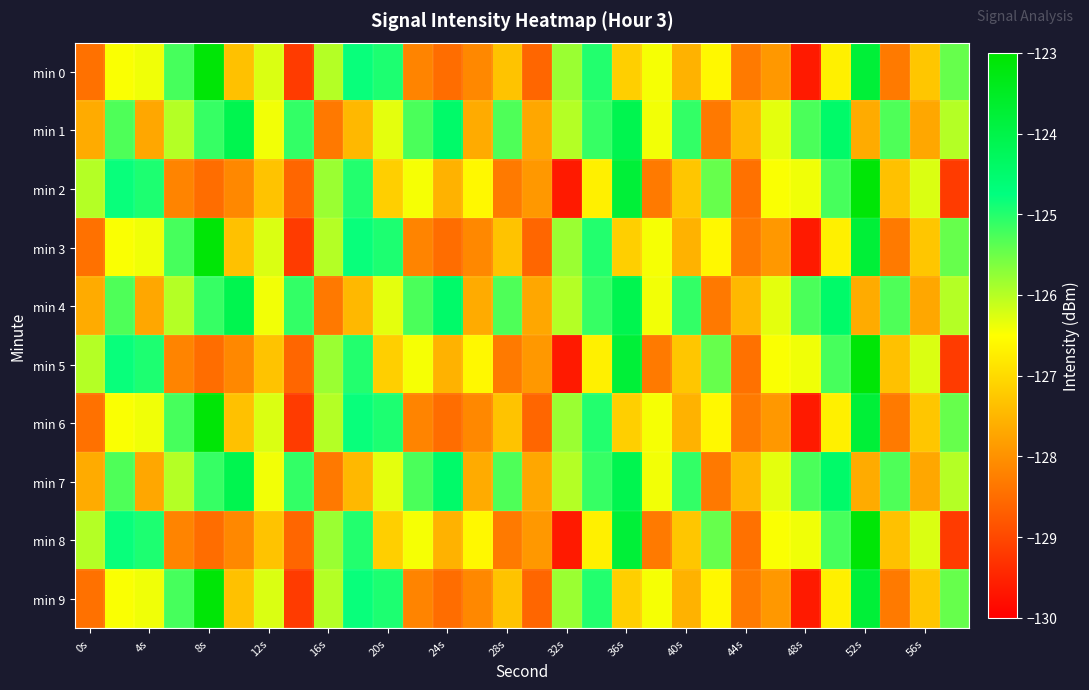

Reading left to right, what are all the values shown in this chart?

min 0: -128.4	-126.5	-126.4	-125.2	-123.1	-127.3	-126.2	-129.2	-126.0	-124.8	-125.0	-128.2	-128.5	-128.1	-127.3	-128.6	-125.8	-125.0	-127.1	-126.4	-127.6	-126.6	-128.3	-127.9	-129.6	-126.7	-123.8	-128.3	-127.3	-125.5
min 1: -127.6	-125.3	-127.7	-126.0	-125.1	-124.1	-126.4	-125.1	-128.3	-127.5	-126.3	-125.3	-124.5	-127.6	-125.3	-127.7	-126.0	-125.1	-124.1	-126.4	-125.1	-128.3	-127.5	-126.3	-125.3	-124.5	-127.6	-125.3	-127.7	-126.0
min 2: -126.0	-124.8	-125.0	-128.2	-128.5	-128.1	-127.3	-128.6	-125.8	-125.0	-127.1	-126.4	-127.6	-126.6	-128.3	-127.9	-129.6	-126.7	-123.8	-128.3	-127.3	-125.5	-128.4	-126.5	-126.4	-125.2	-123.1	-127.3	-126.2	-129.2
min 3: -128.4	-126.5	-126.4	-125.2	-123.1	-127.3	-126.2	-129.2	-126.0	-124.8	-125.0	-128.2	-128.5	-128.1	-127.3	-128.6	-125.8	-125.0	-127.1	-126.4	-127.6	-126.6	-128.3	-127.9	-129.6	-126.7	-123.8	-128.3	-127.3	-125.5
min 4: -127.6	-125.3	-127.7	-126.0	-125.1	-124.1	-126.4	-125.1	-128.3	-127.5	-126.3	-125.3	-124.5	-127.6	-125.3	-127.7	-126.0	-125.1	-124.1	-126.4	-125.1	-128.3	-127.5	-126.3	-125.3	-124.5	-127.6	-125.3	-127.7	-126.0
min 5: -126.0	-124.8	-125.0	-128.2	-128.5	-128.1	-127.3	-128.6	-125.8	-125.0	-127.1	-126.4	-127.6	-126.6	-128.3	-127.9	-129.6	-126.7	-123.8	-128.3	-127.3	-125.5	-128.4	-126.5	-126.4	-125.2	-123.1	-127.3	-126.2	-129.2
min 6: -128.4	-126.5	-126.4	-125.2	-123.1	-127.3	-126.2	-129.2	-126.0	-124.8	-125.0	-128.2	-128.5	-128.1	-127.3	-128.6	-125.8	-125.0	-127.1	-126.4	-127.6	-126.6	-128.3	-127.9	-129.6	-126.7	-123.8	-128.3	-127.3	-125.5
min 7: -127.6	-125.3	-127.7	-126.0	-125.1	-124.1	-126.4	-125.1	-128.3	-127.5	-126.3	-125.3	-124.5	-127.6	-125.3	-127.7	-126.0	-125.1	-124.1	-126.4	-125.1	-128.3	-127.5	-126.3	-125.3	-124.5	-127.6	-125.3	-127.7	-126.0
min 8: -126.0	-124.8	-125.0	-128.2	-128.5	-128.1	-127.3	-128.6	-125.8	-125.0	-127.1	-126.4	-127.6	-126.6	-128.3	-127.9	-129.6	-126.7	-123.8	-128.3	-127.3	-125.5	-128.4	-126.5	-126.4	-125.2	-123.1	-127.3	-126.2	-129.2
min 9: -128.4	-126.5	-126.4	-125.2	-123.1	-127.3	-126.2	-129.2	-126.0	-124.8	-125.0	-128.2	-128.5	-128.1	-127.3	-128.6	-125.8	-125.0	-127.1	-126.4	-127.6	-126.6	-128.3	-127.9	-129.6	-126.7	-123.8	-128.3	-127.3	-125.5